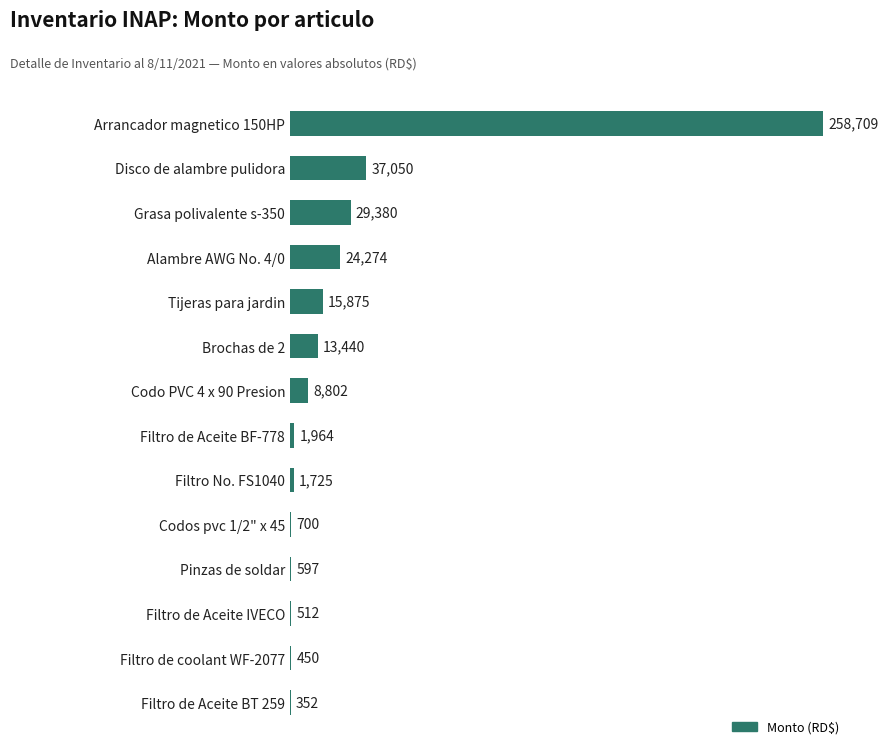

Which has a higher value, Tijeras para jardin or Codo PVC 4 x 90 Presion?

Tijeras para jardin